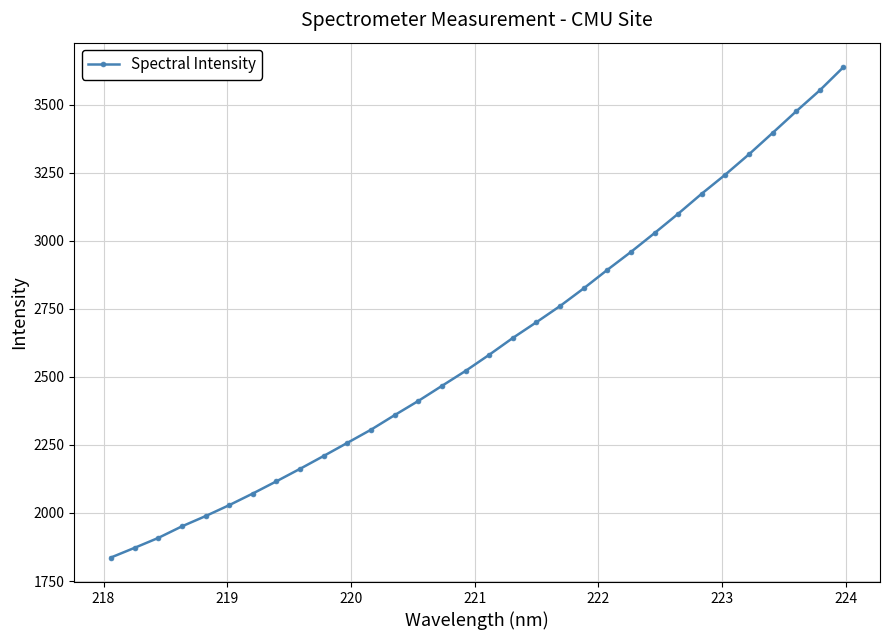

Does the chart display data point markers on the line(s)?

Yes